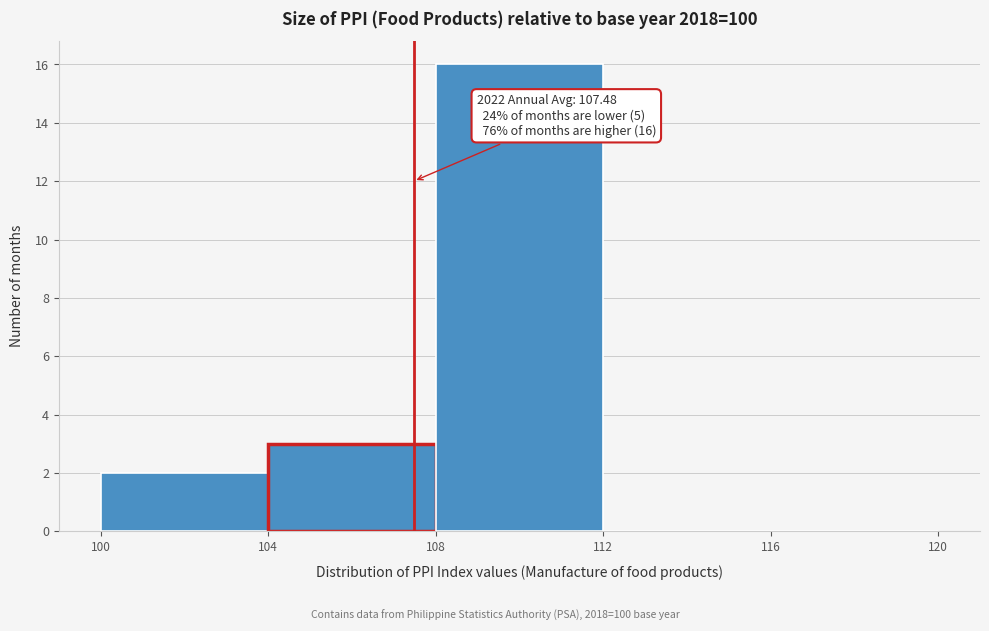

Which range on the x-axis has the tallest bar?

108 to 112